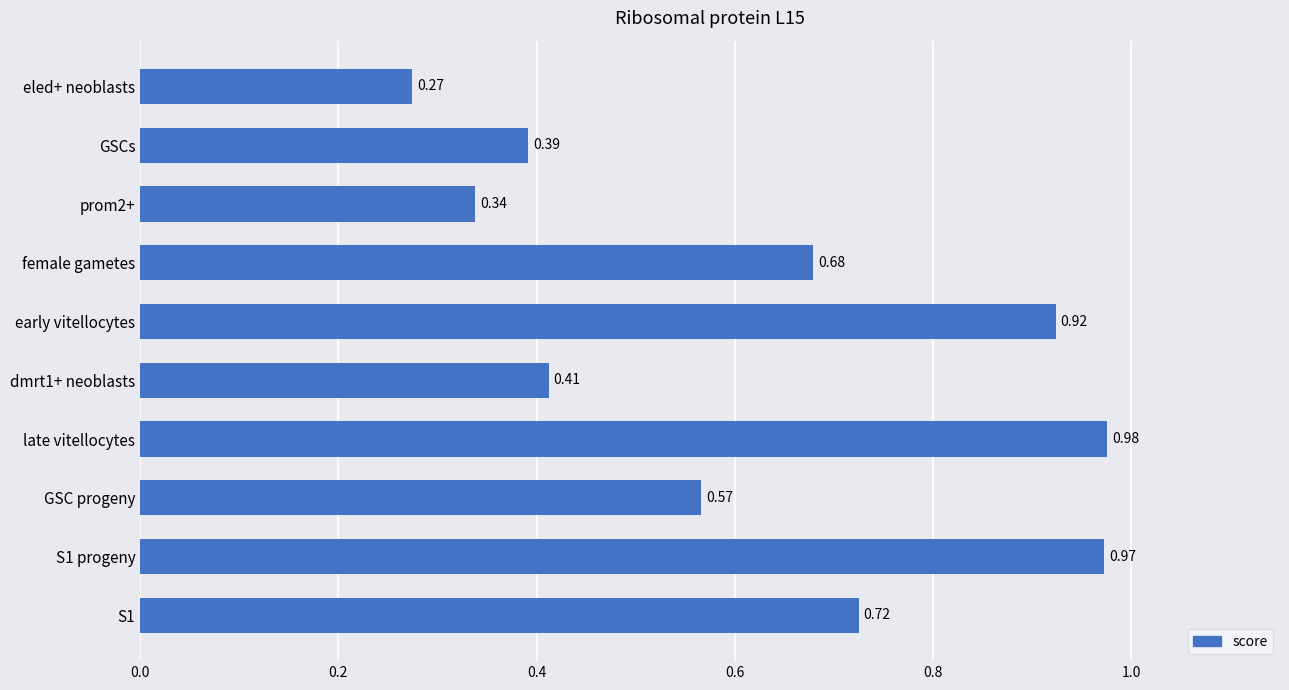

What is the sum of the values at S1 and prom2+?

1.1